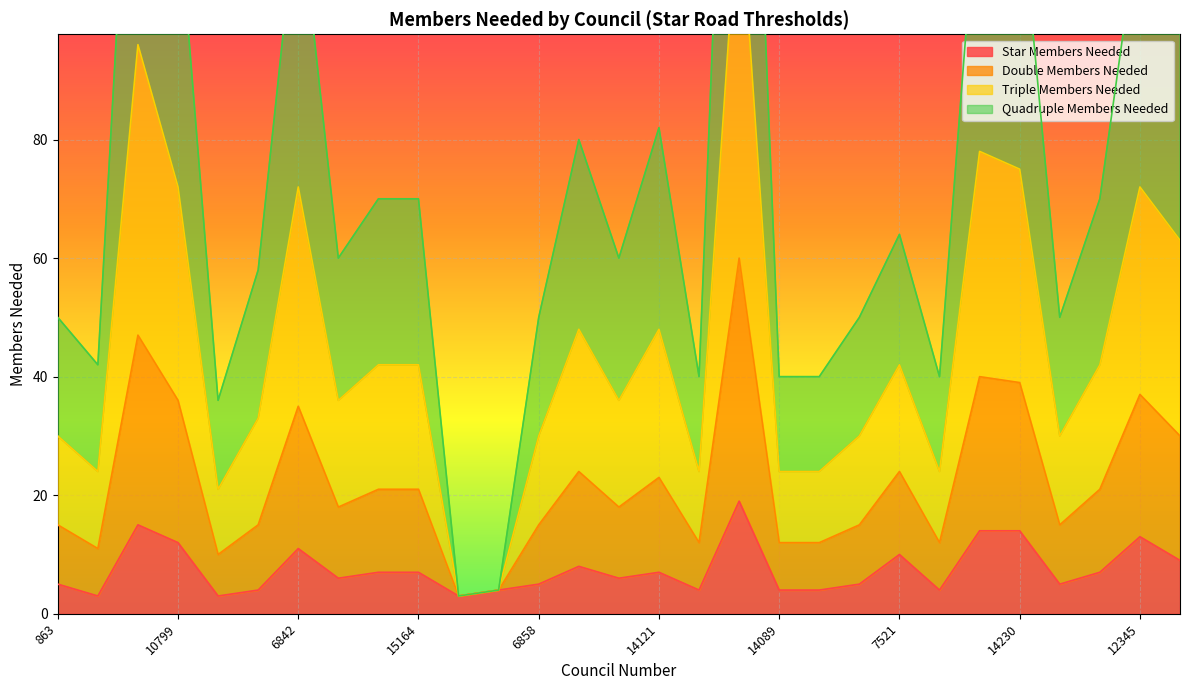

What is the difference between the Triple Members Needed values at 14583 and 15325?

30